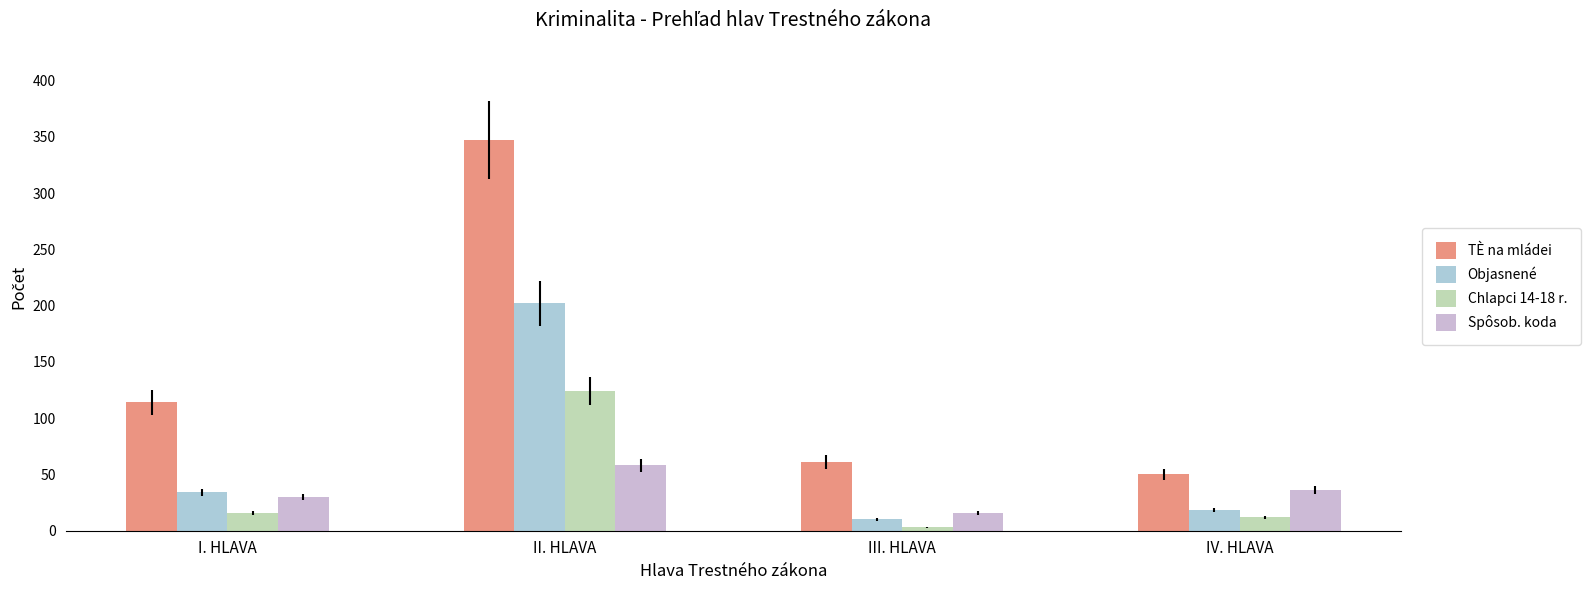

Between I. HLAVA and IV. HLAVA, which series saw the biggest shift?

TÈ na mládei